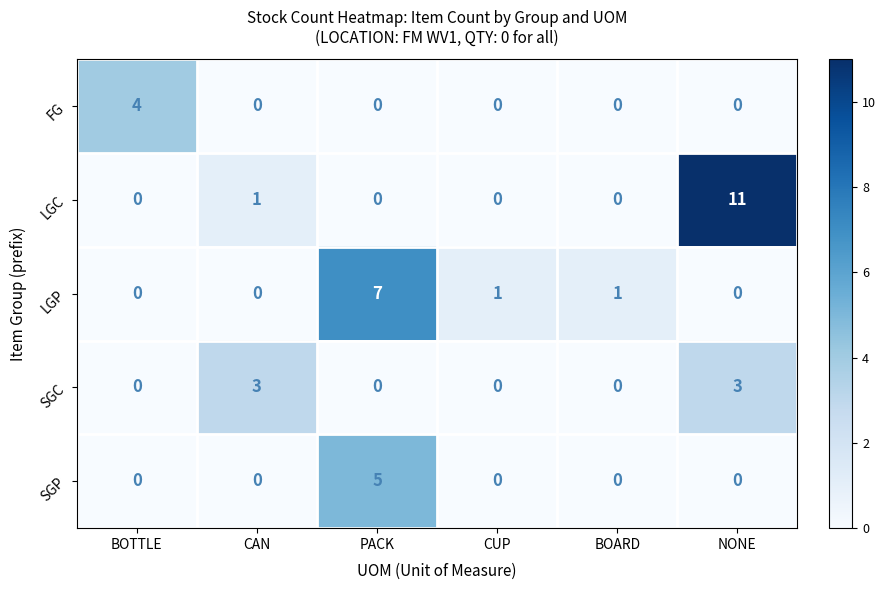

Which series has the widest spread of values?

LGC